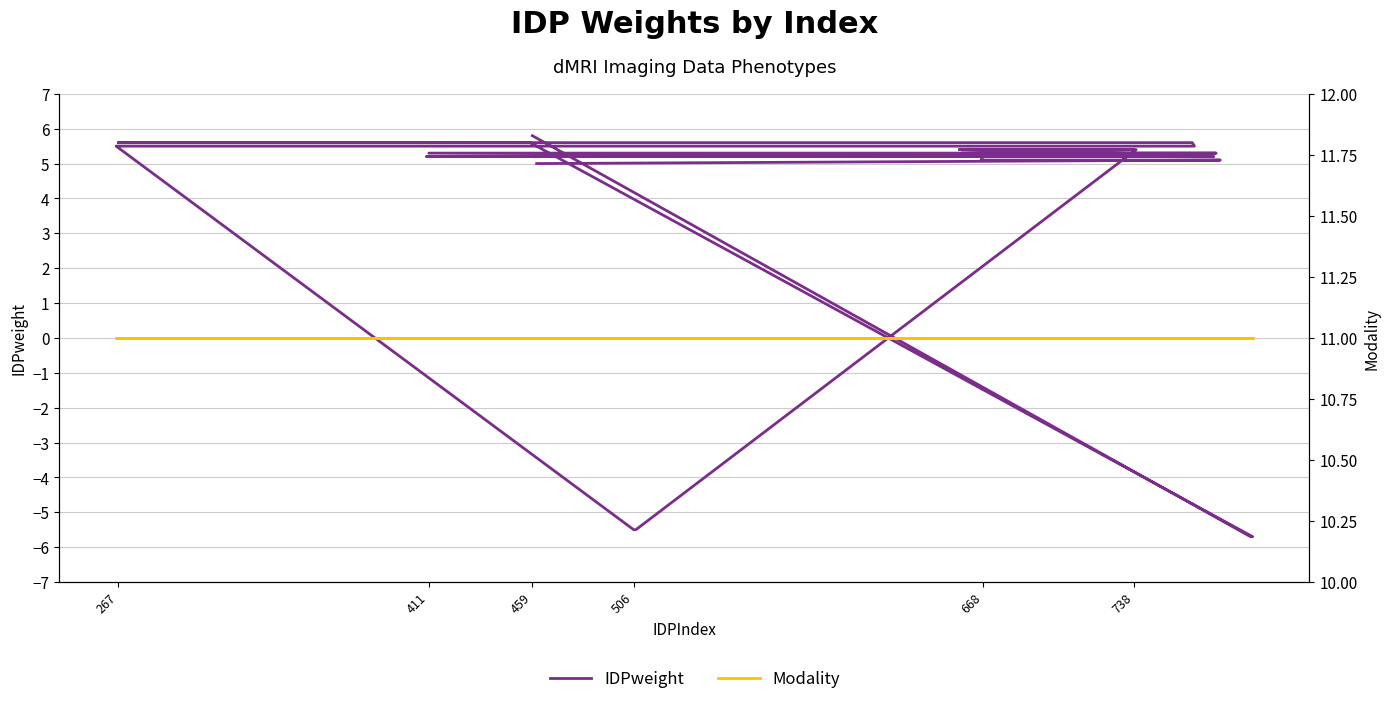

Count the number of data series in this chart.

2